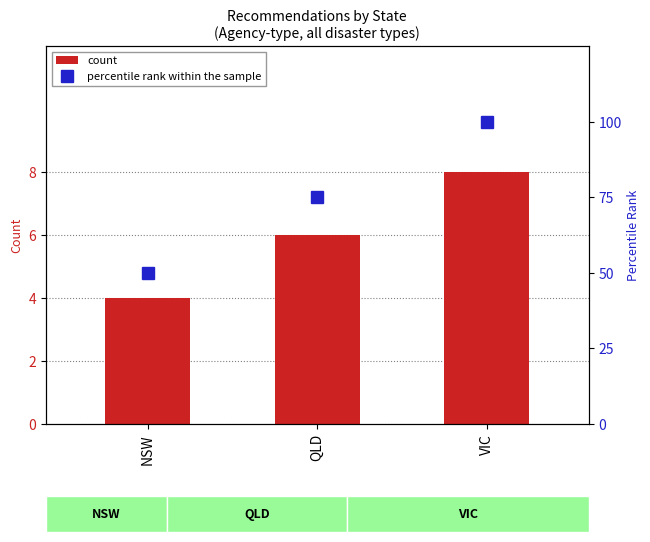

Rank the series at NSW from highest to lowest value.

percentile rank within the sample, count